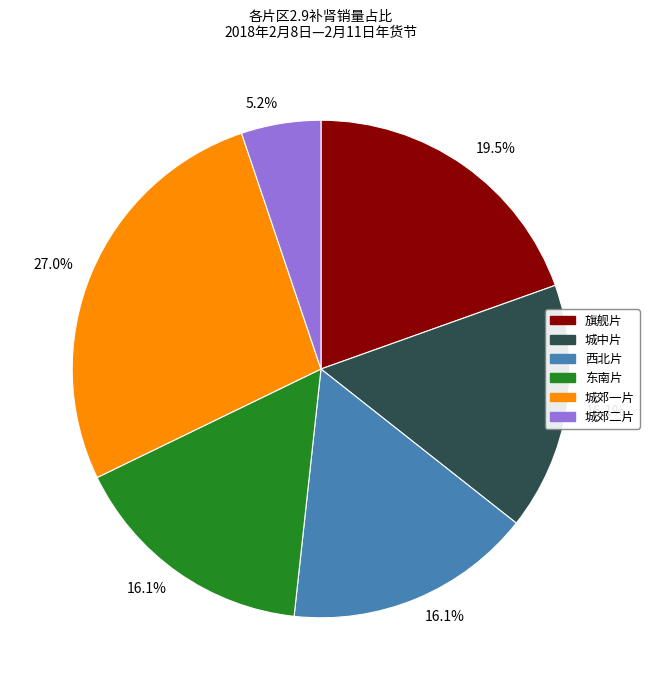

Is there any slice that represents more than half of the pie?

No